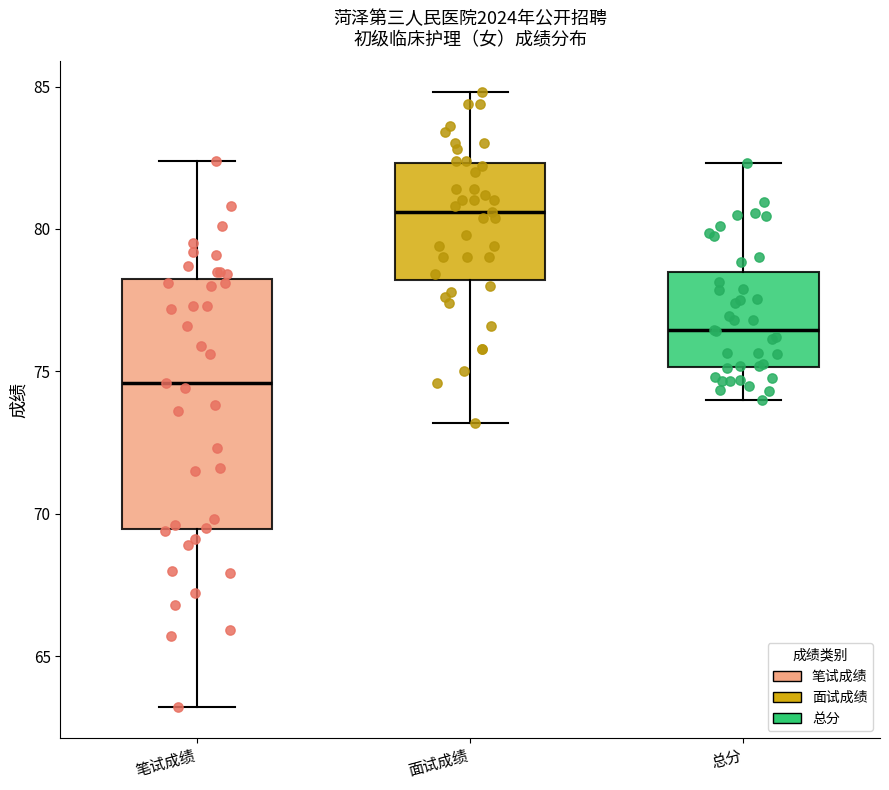

Which box's median line is the lowest?

笔试成绩